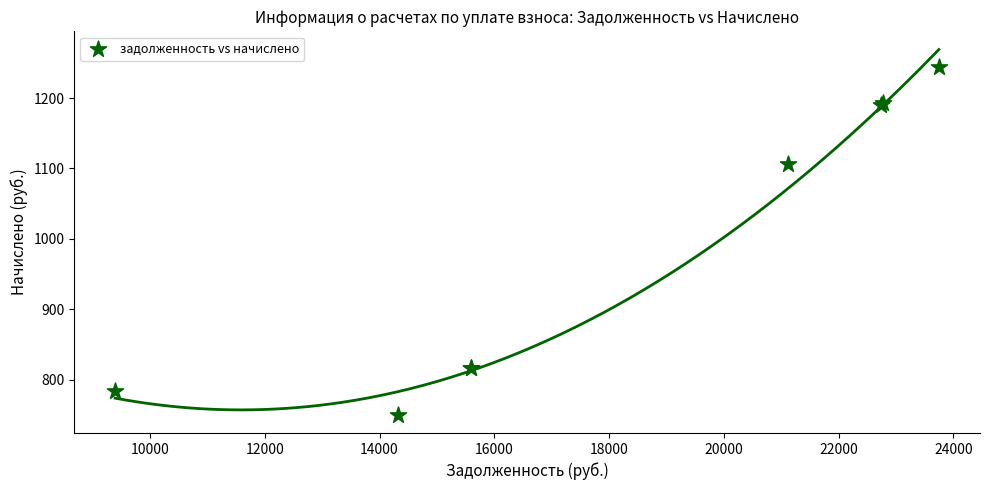

What Y value in the scatter plot is closest to 996?

1105.7